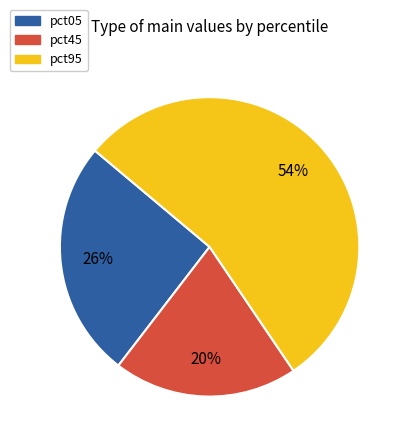

How many slices are in this pie chart?

3